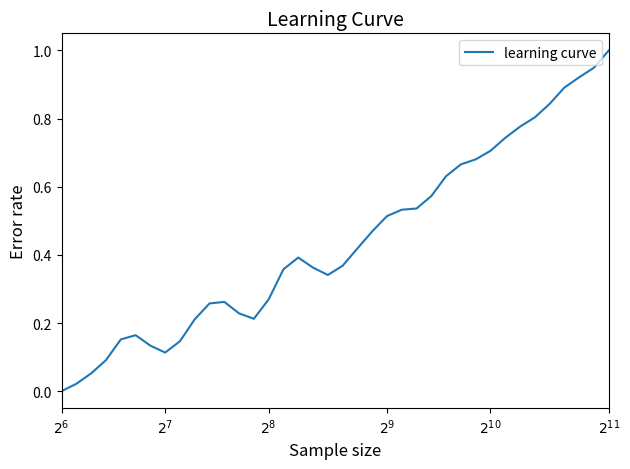

What is the difference between the maximum and minimum values?

1.0